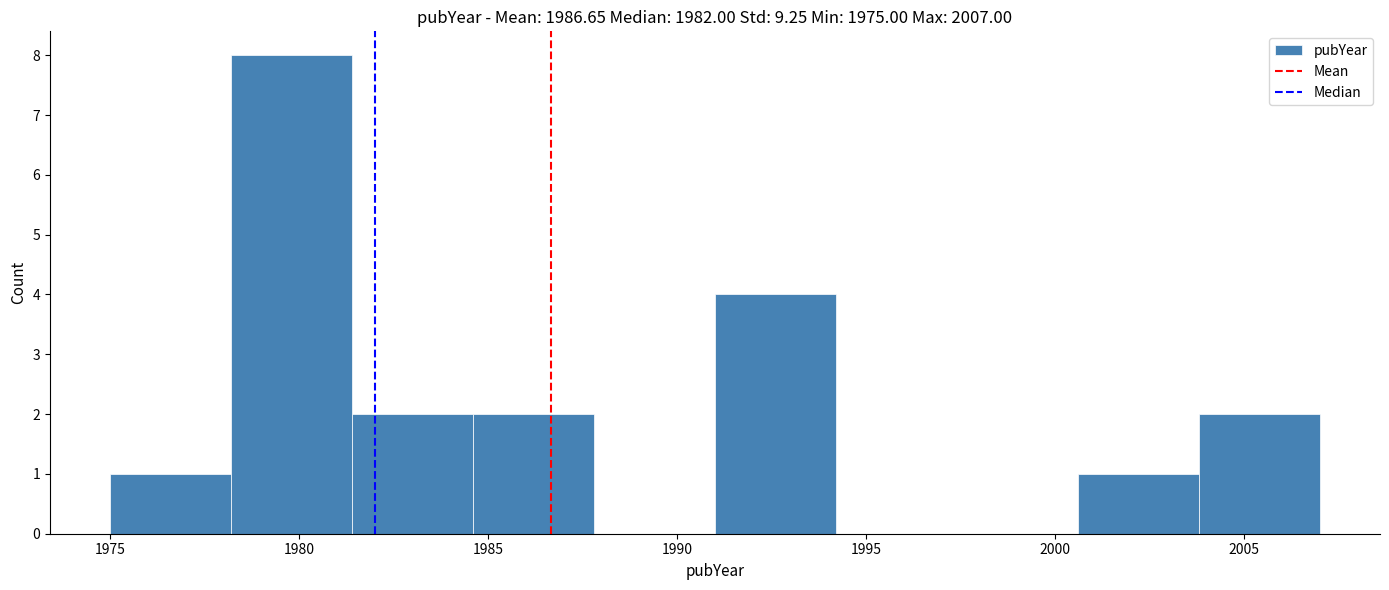

Reading left to right, list every bar in this chart as the range it spans on the x-axis followed by its height. Neither the bar edges nor the heights are printed on the chart, so give them approximately, as read against the axes.

1975.0 to 1978.2: 1
1978.2 to 1981.4: 8
1981.4 to 1984.6: 2
1984.6 to 1987.8: 2
1987.8 to 1991.0: 0
1991.0 to 1994.2: 4
1994.2 to 1997.4: 0
1997.4 to 2000.6: 0
2000.6 to 2003.8: 1
2003.8 to 2007.0: 2